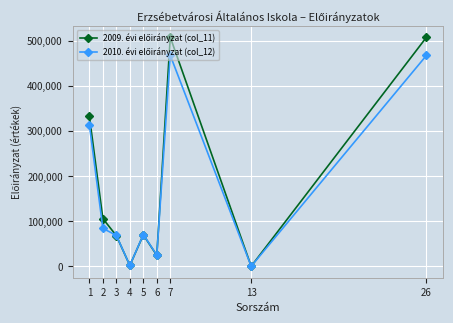

What is the maximum value shown in the chart?

508435